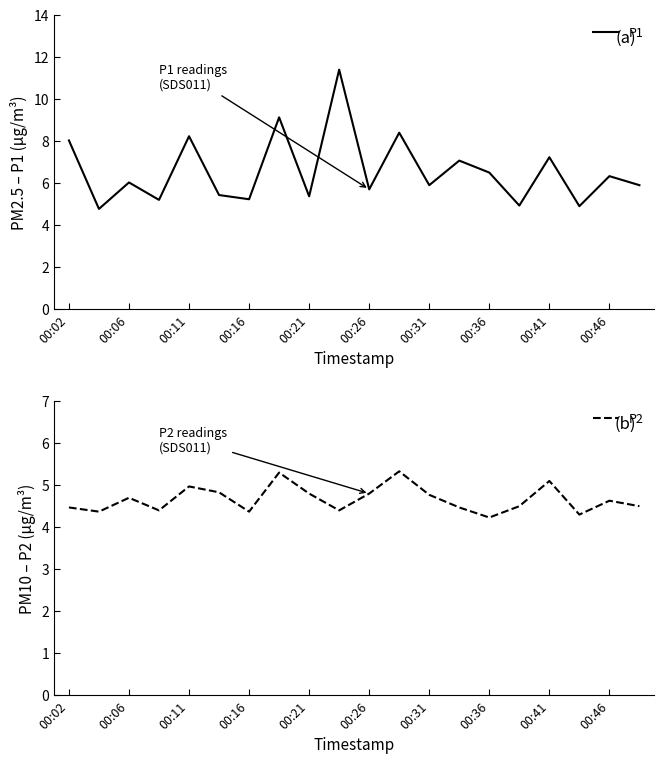

The P2 series shows 7.6 at 00:21. True or false?

False